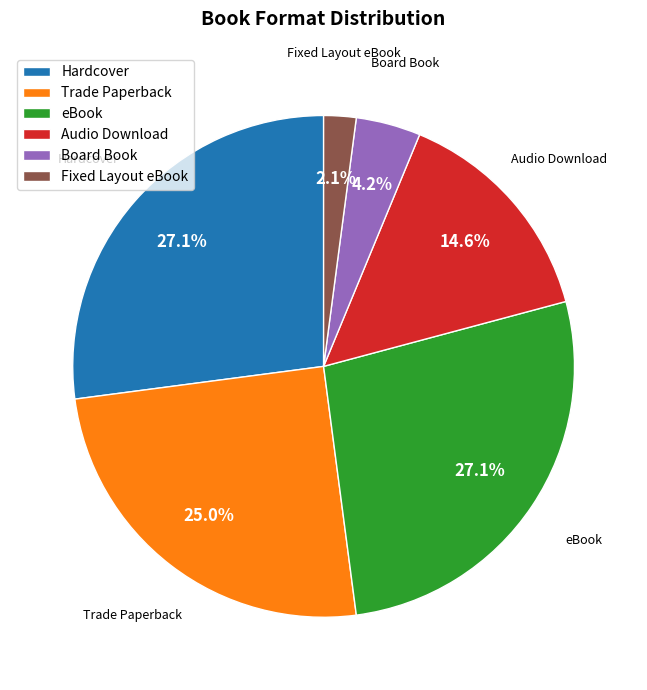

What percentage is the Audio Download slice, to the nearest percent?

15%